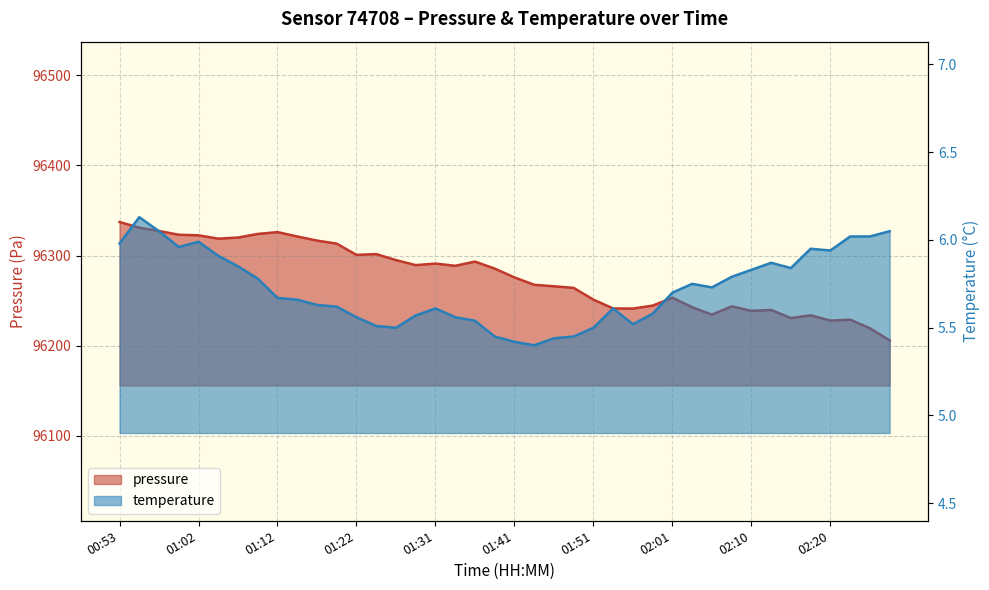

Which has a higher value, 01:41 or 02:15?

01:41